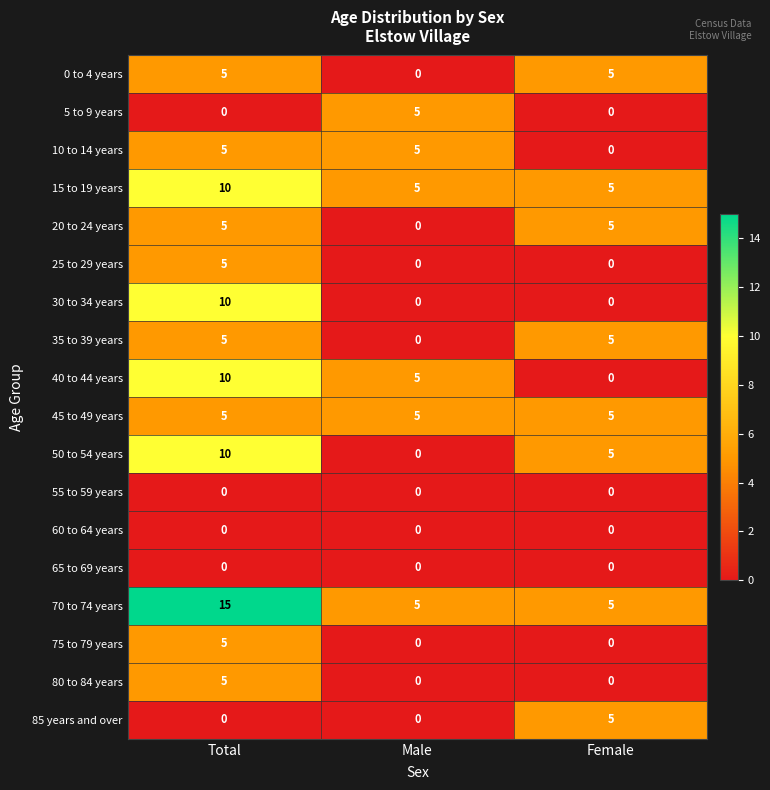

What is the minimum value for 45 to 49 years?

5